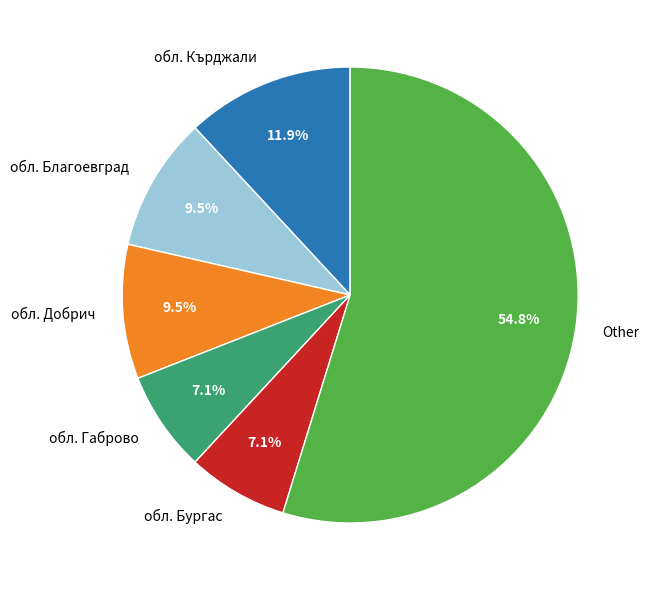

Combined, do обл. Добрич and Other account for over 50%?

Yes